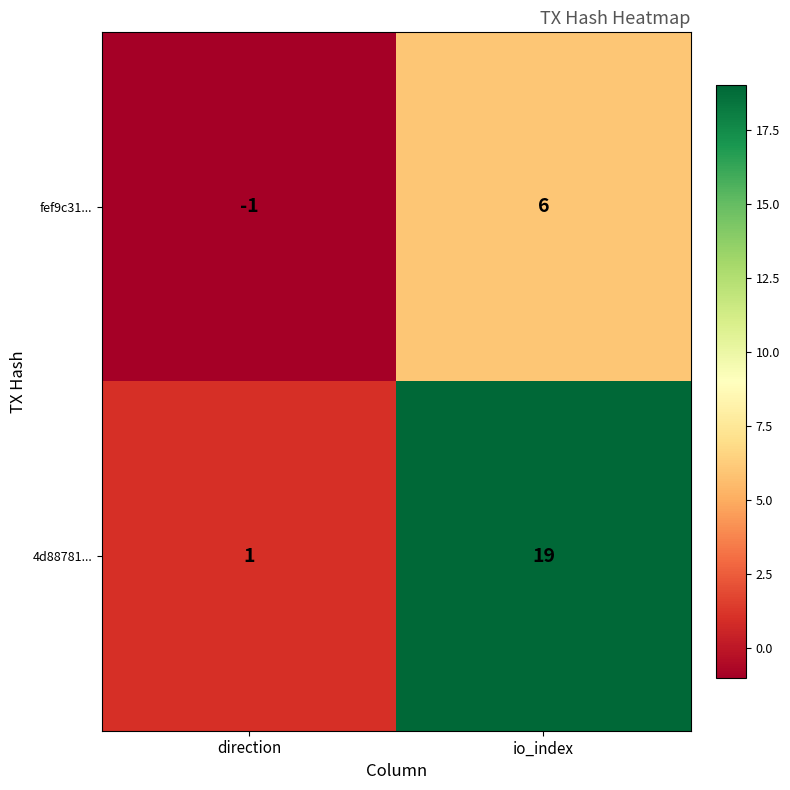

Which series has the largest range (max minus min)?

4d88781...